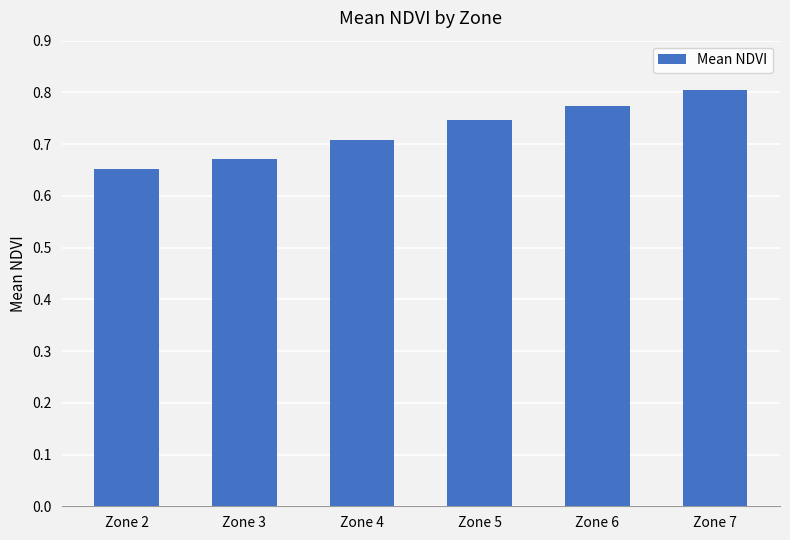

What is the change in value from Zone 4 to Zone 7?

+0.1